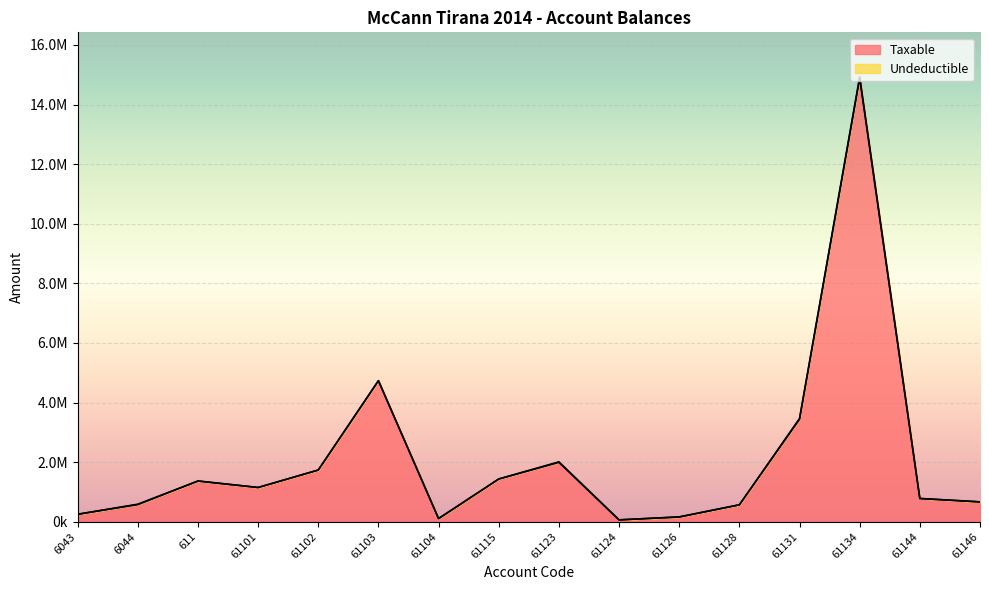

Which category has the lowest value across all series?

61124